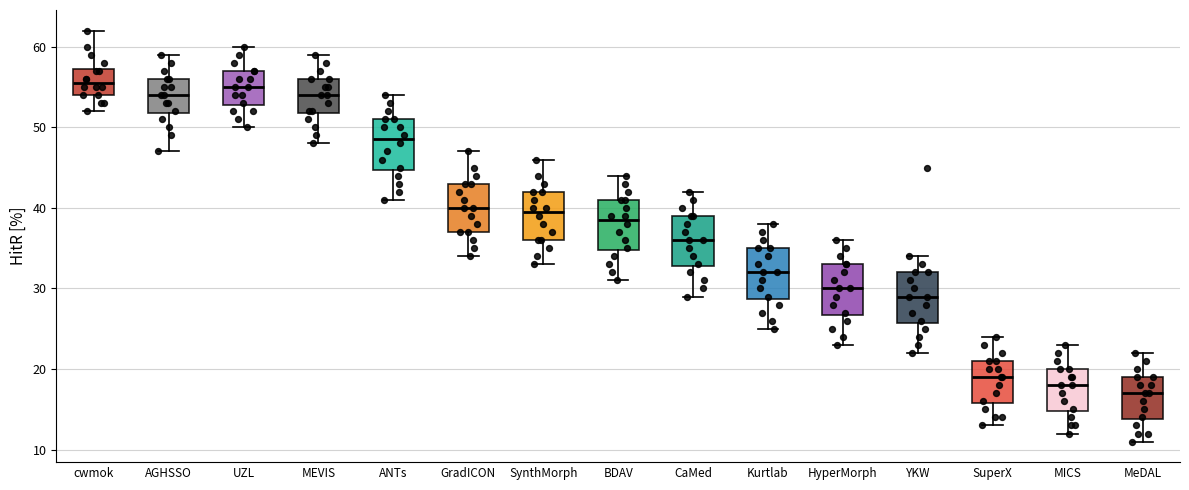

Which box has the lowest median line?

MeDAL